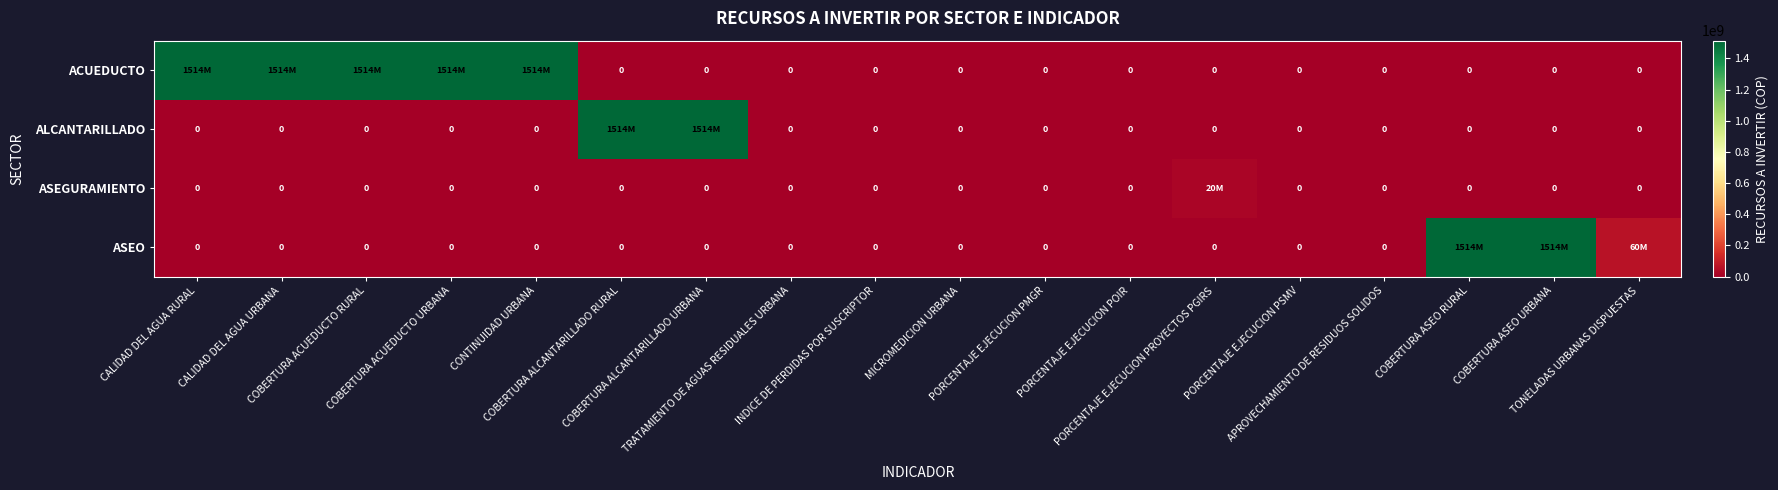

What is the difference between the maximum and second lowest values in the ASEO series?

1514006050